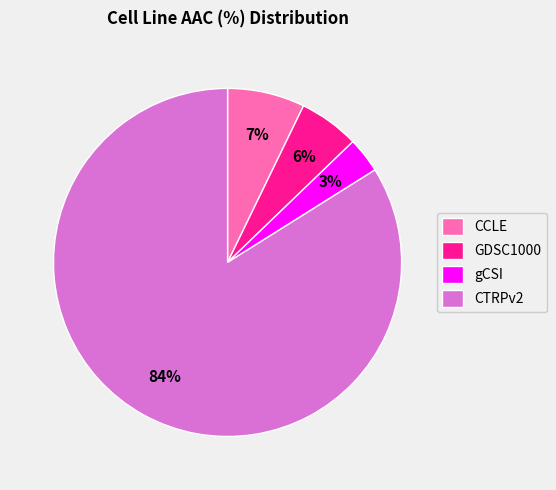

Combined, do CTRPv2 and CCLE account for over 50%?

Yes